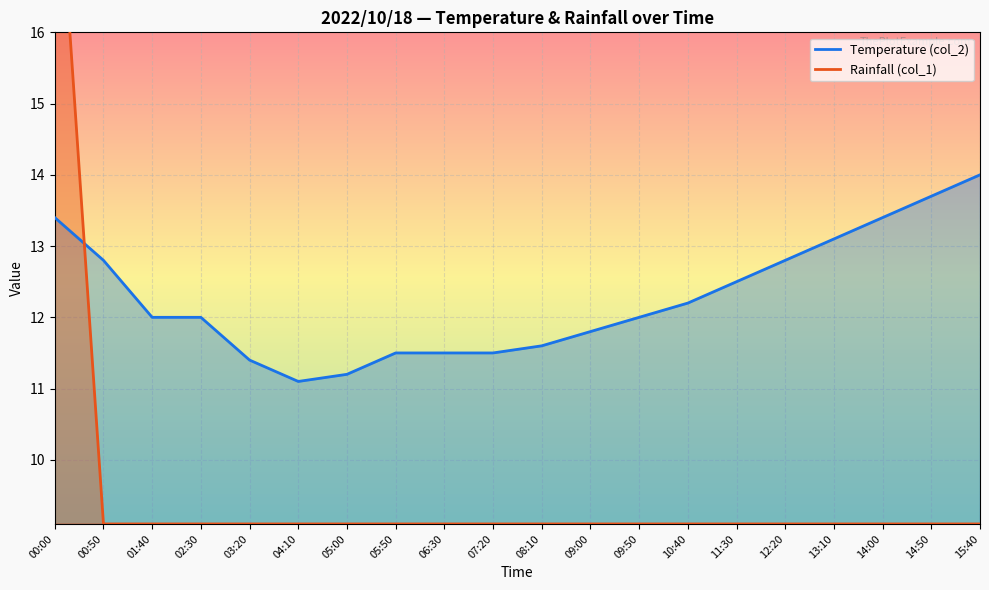

How many lines are shown in the chart?

2